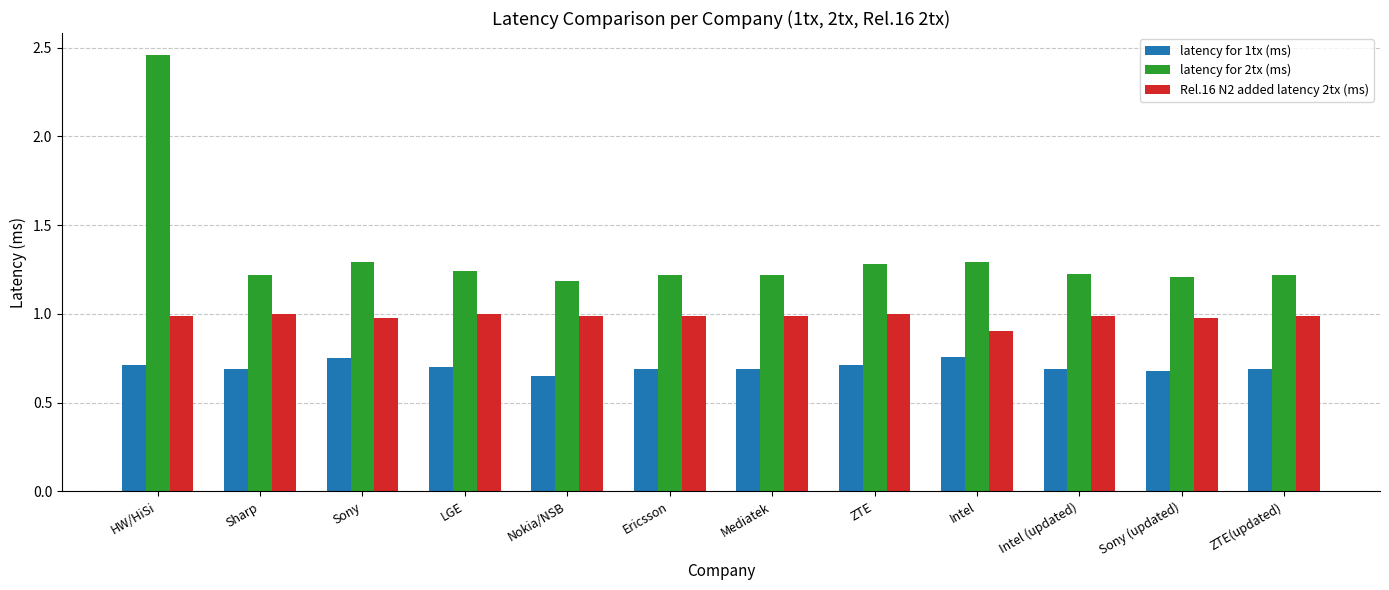

The latency for 2tx (ms) series shows 2.3 at Intel. True or false?

False